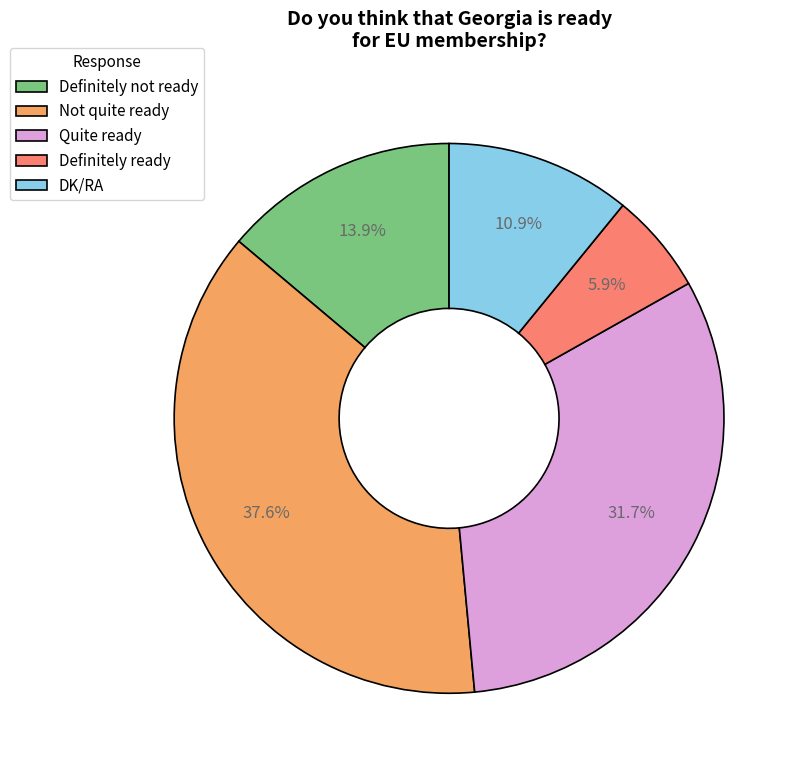

How many segments does this pie chart have?

5